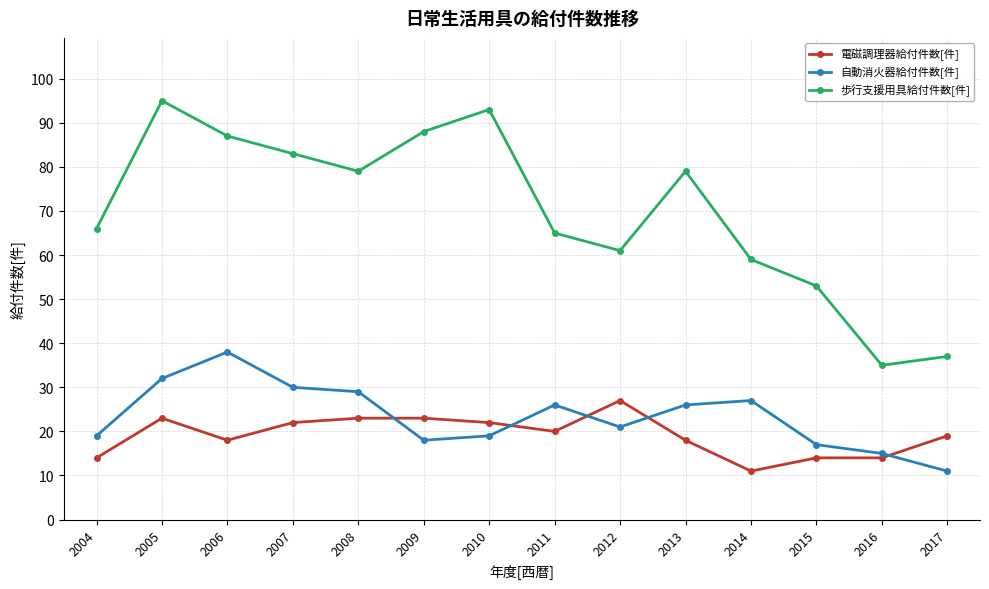

At 2006, list the series in order from largest to smallest.

歩行支援用具給付件数[件], 自動消火器給付件数[件], 電磁調理器給付件数[件]